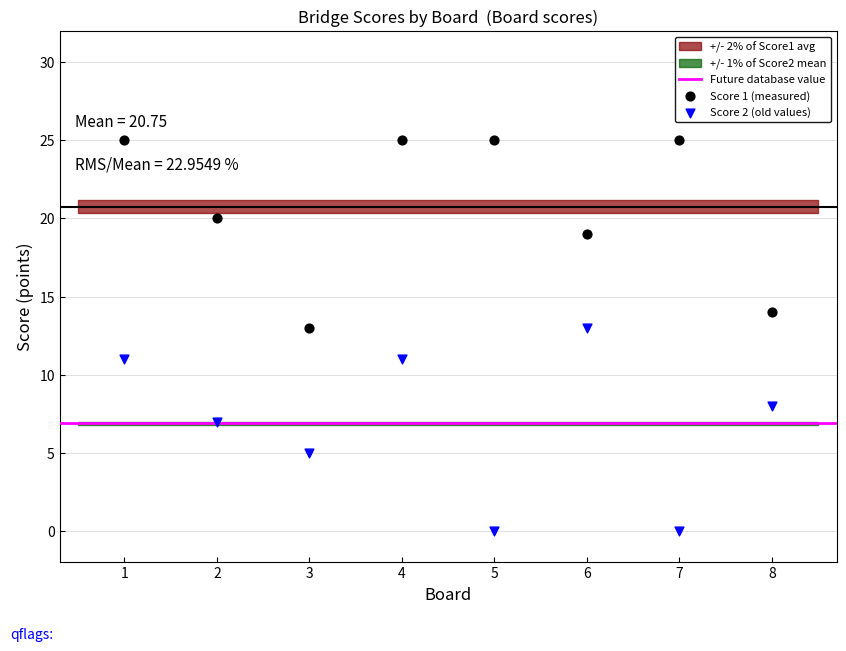

Which series reaches the maximum Y coordinate?

Score 1 (measured)